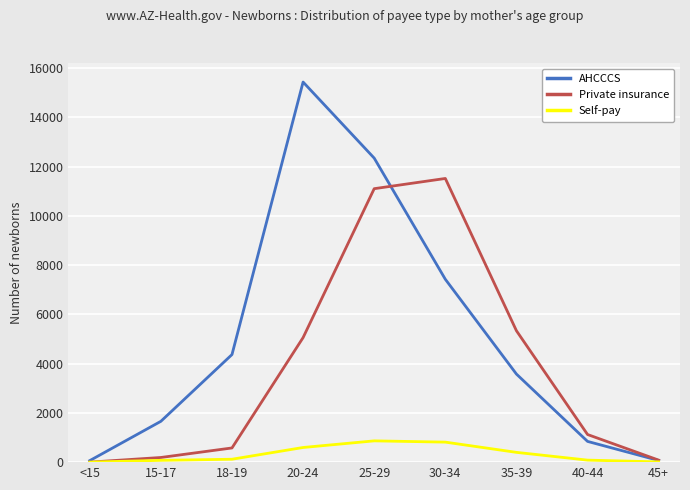

True or false: Self-pay has a value of 864 at 25-29.

True